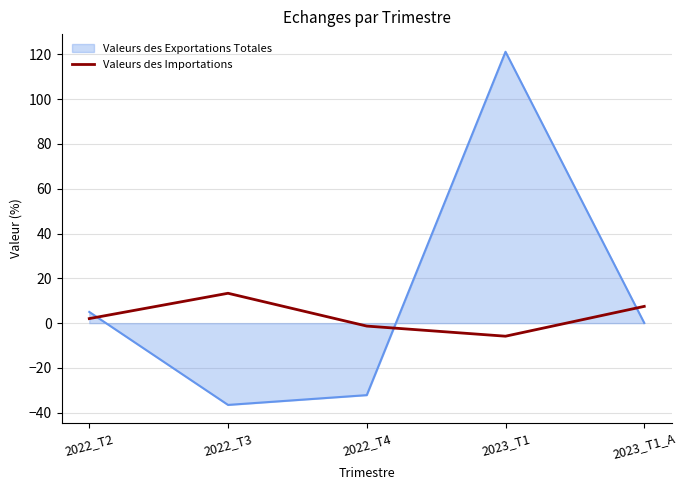

List the labels in order of Valeurs des Exportations Totales value, smallest first.

2022_T3, 2022_T4, 2023_T1_A, 2022_T2, 2023_T1